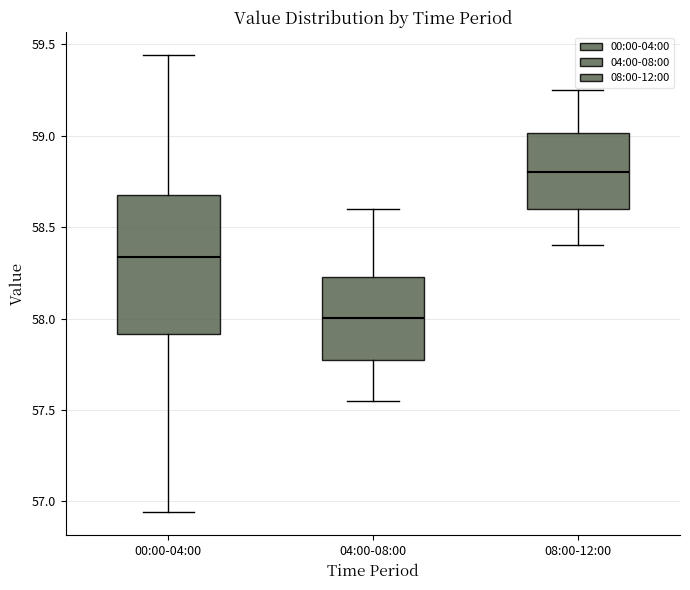

Where does the median line of the box for 04:00-08:00 sit on the y-axis? The values are not printed on the chart, so give them approximately, as read against the axis.

58.00